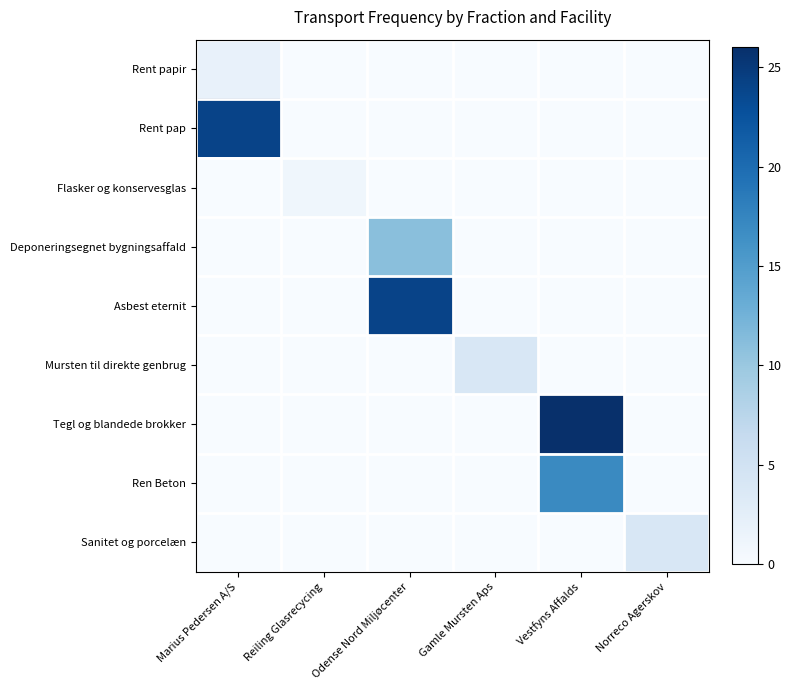

At Odense Nord Miljøcenter, list the series in order from smallest to largest.

Rent papir, Rent pap, Flasker og konservesglas, Mursten til direkte genbrug, Tegl og blandede brokker, Ren Beton, Sanitet og porcelæn, Deponeringsegnet bygningsaffald, Asbest eternit